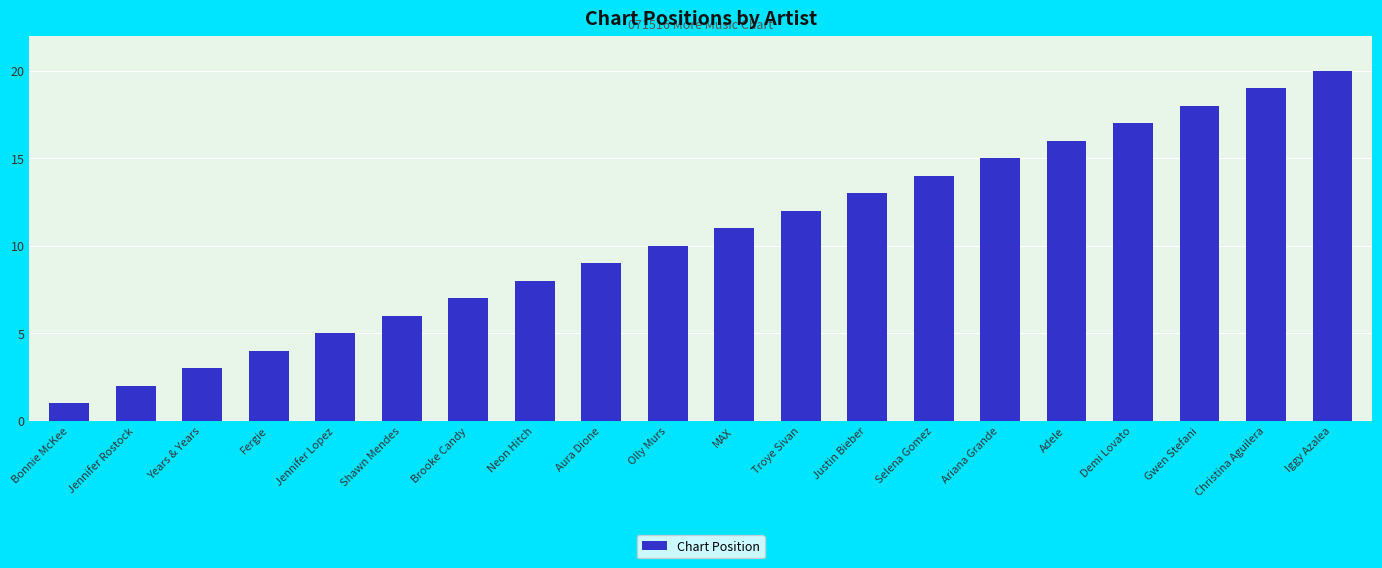

What is the greatest value displayed?

20